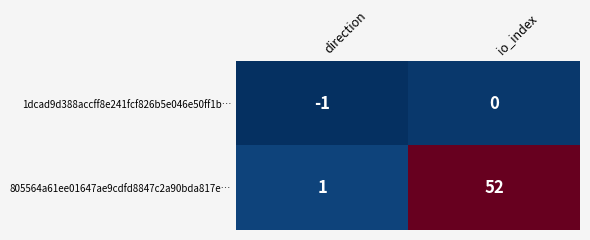

Rank the series by their average value, from highest to lowest.

805564a61ee01647ae9cdfd8847c2a90bda817e…, 1dcad9d388accff8e241fcf826b5e046e50ff1b…